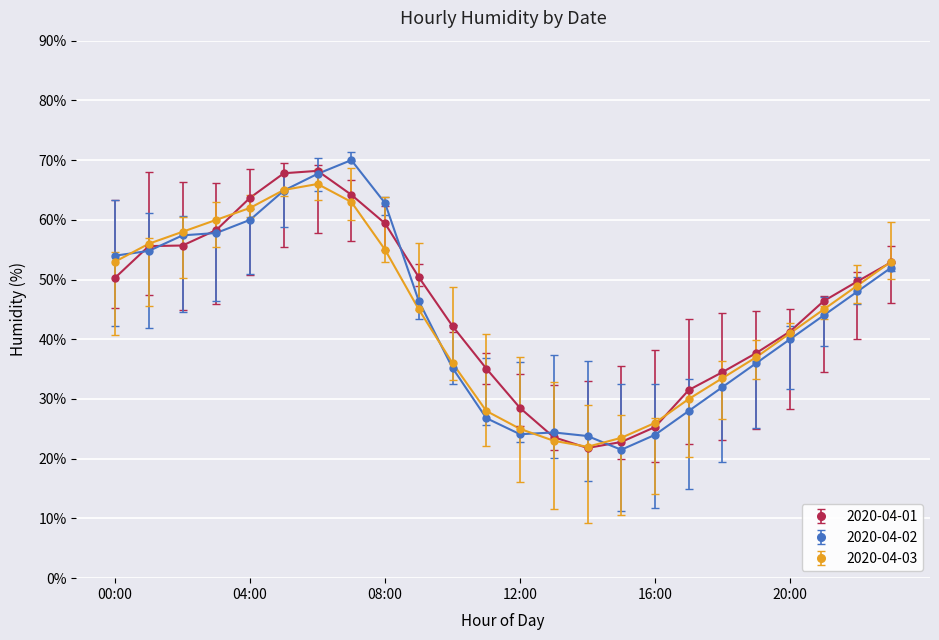

What is the lowest value of the 2020-04-03 series?

22.0